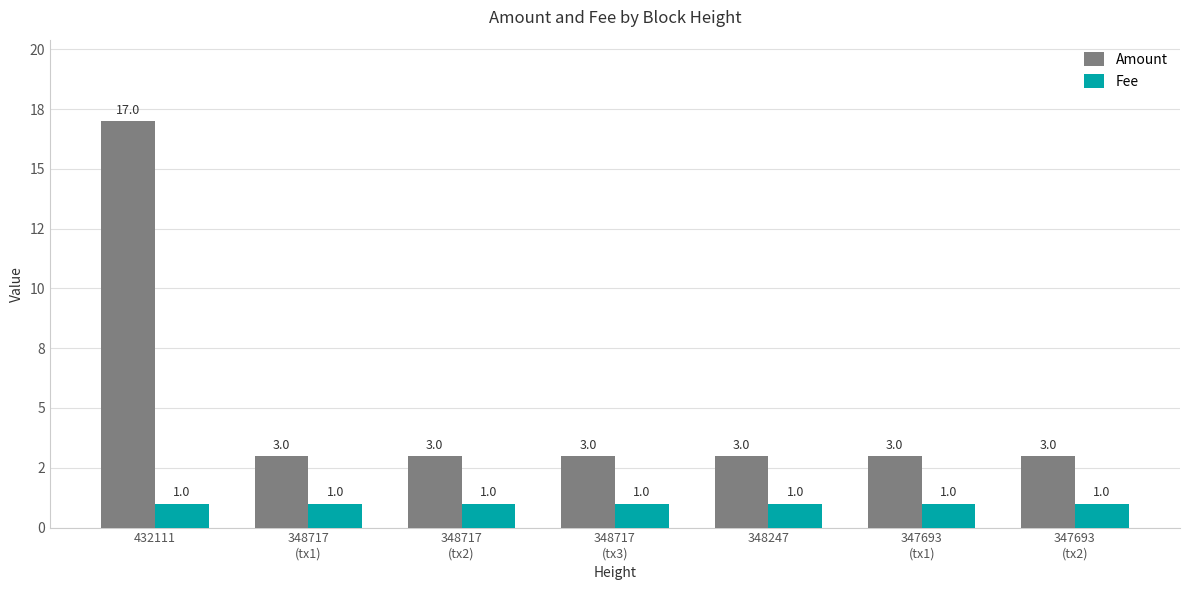

The value of Fee at 348247 is 1. True or false?

True